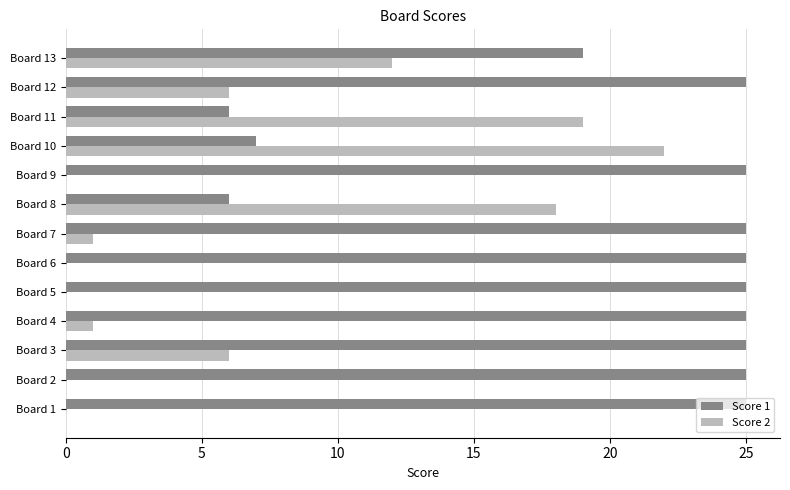

Which category has the highest value in the Score 2 series?

Board 10